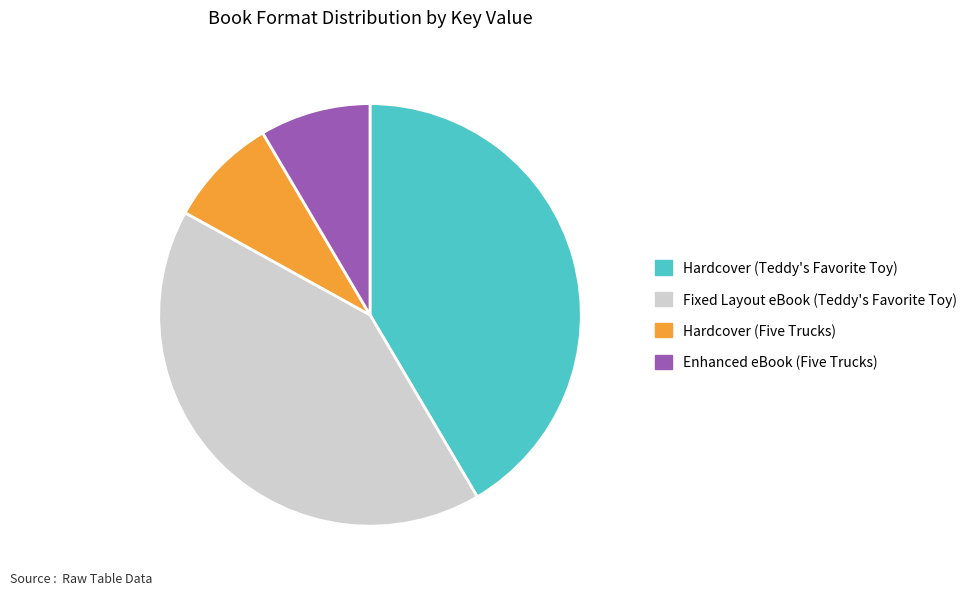

What is the ratio of the value at Fixed Layout eBook (Teddy's Favorite Toy) to the value at Enhanced eBook (Five Trucks)?

4.9